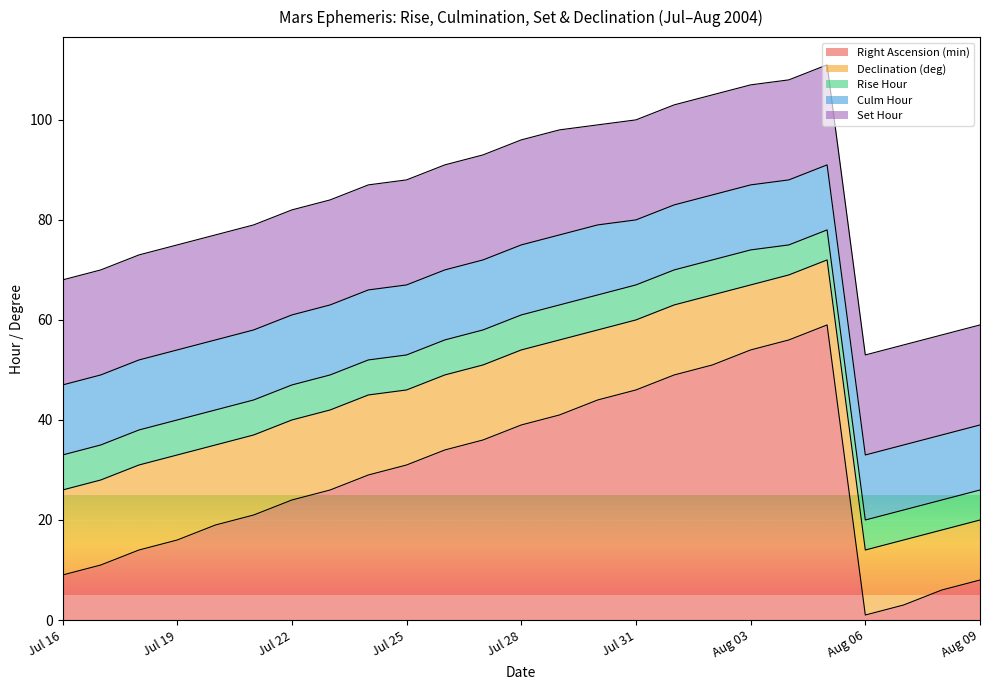

What is the average value of the Set Hour series?

21